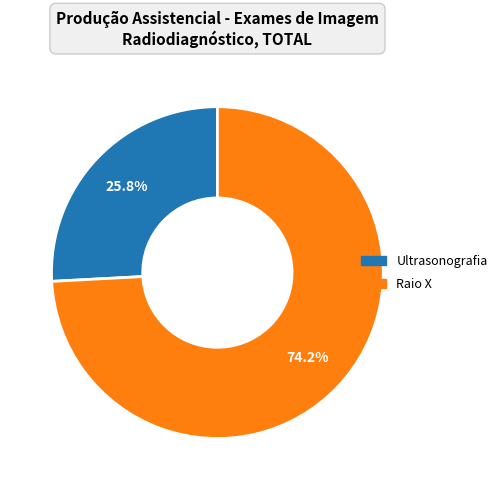

How many segments does this pie chart have?

2